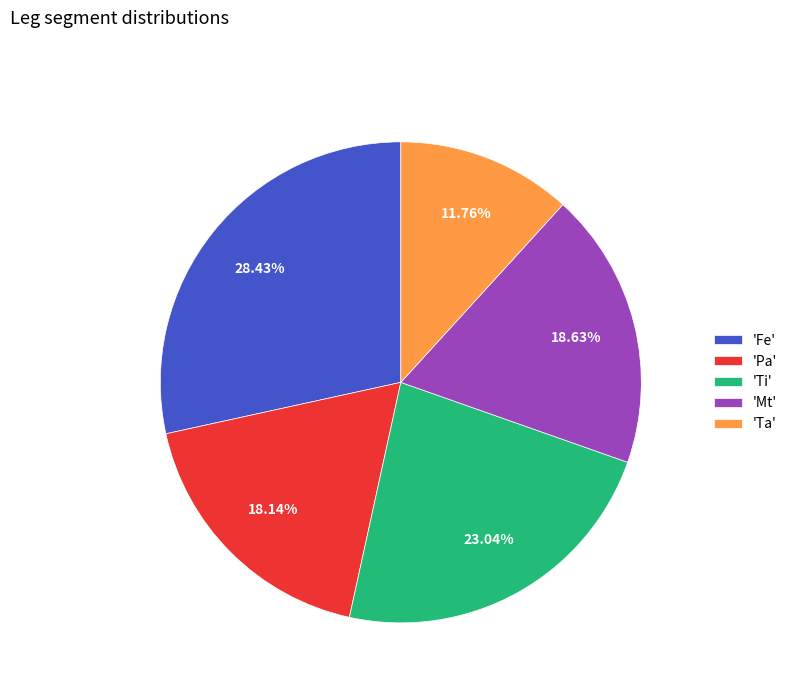

Is the sum of 'Ta' and 'Pa' greater than half?

No